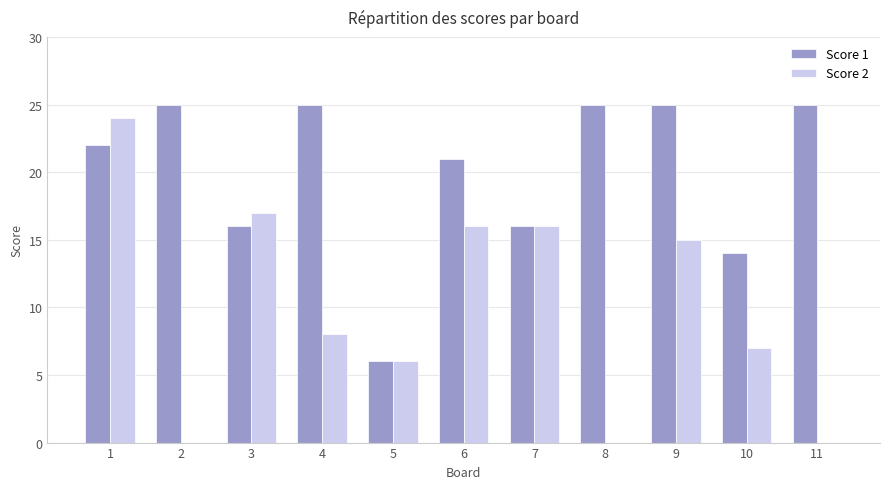

What is the sum of all Score 1 values?

220